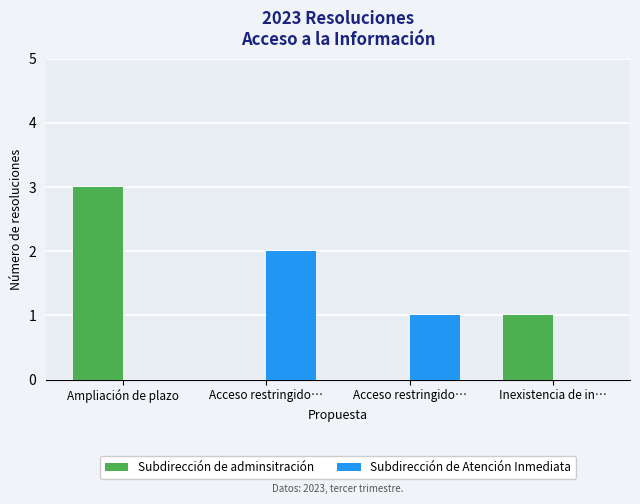

How many groups of bars are there?

4